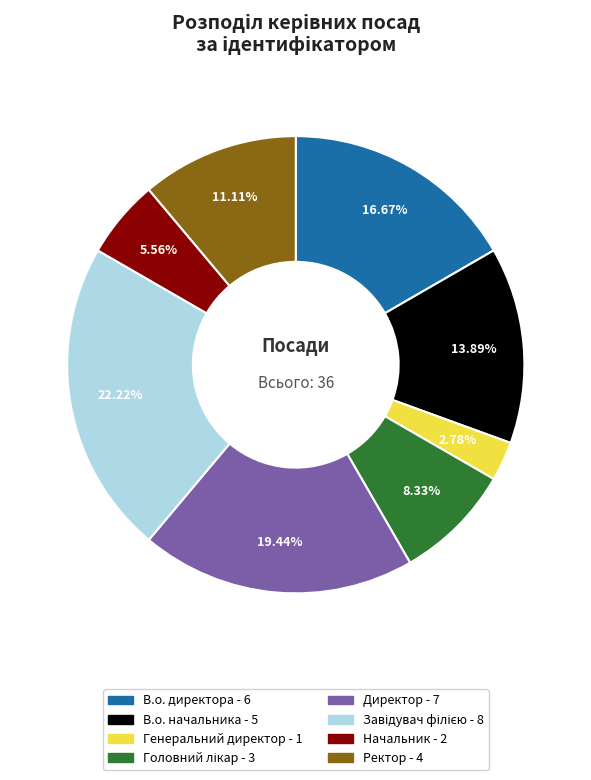

Which slice is the smallest?

Генеральний директор